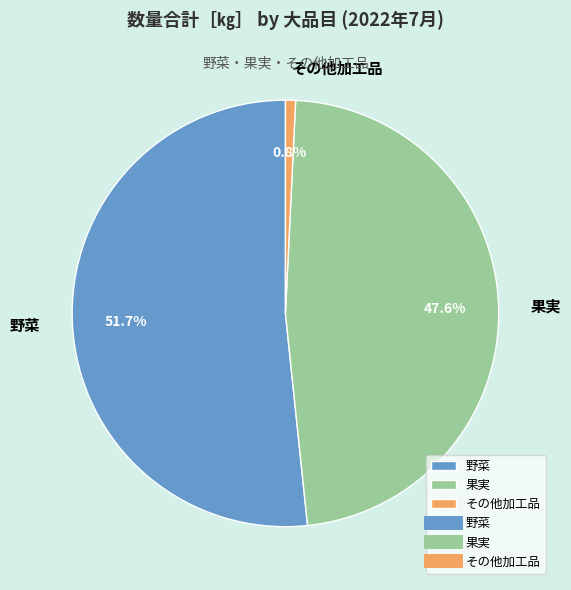

To the nearest percent, what portion does その他加工品 represent?

1%